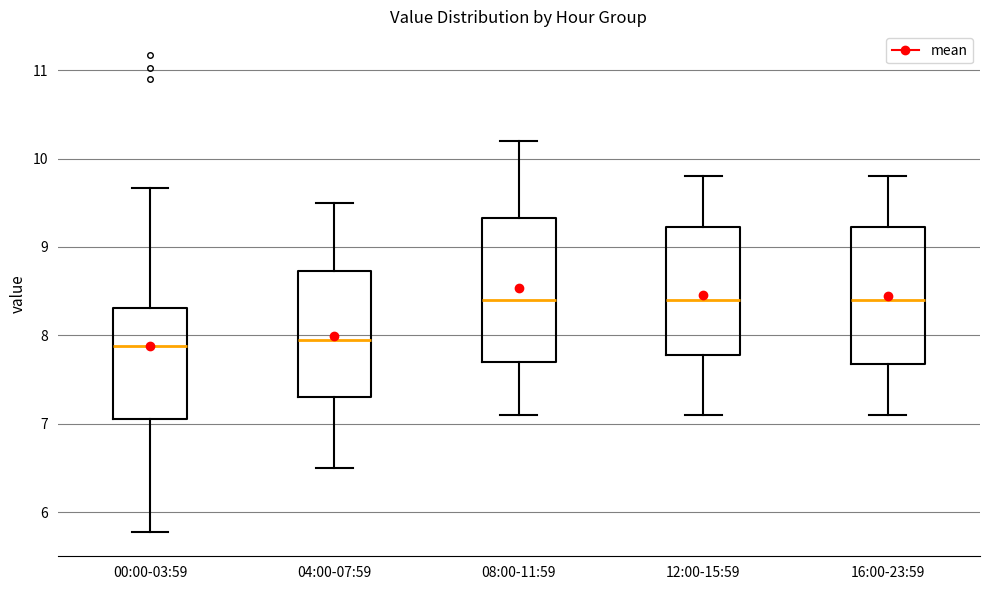

Reading left to right, transcribe this box plot: for each box, give where its median line is, the range the box spans, and where its two whiskers end, as read against the y-axis. The values are not printed on the chart, so give them approximately, as read against the axis.

00:00-03:59: median 7.9, box 7.1 to 8.3, whiskers 5.8 to 9.7
04:00-07:59: median 8.0, box 7.3 to 8.7, whiskers 6.5 to 9.5
08:00-11:59: median 8.4, box 7.7 to 9.3, whiskers 7.1 to 10.2
12:00-15:59: median 8.4, box 7.8 to 9.2, whiskers 7.1 to 9.8
16:00-23:59: median 8.4, box 7.7 to 9.2, whiskers 7.1 to 9.8